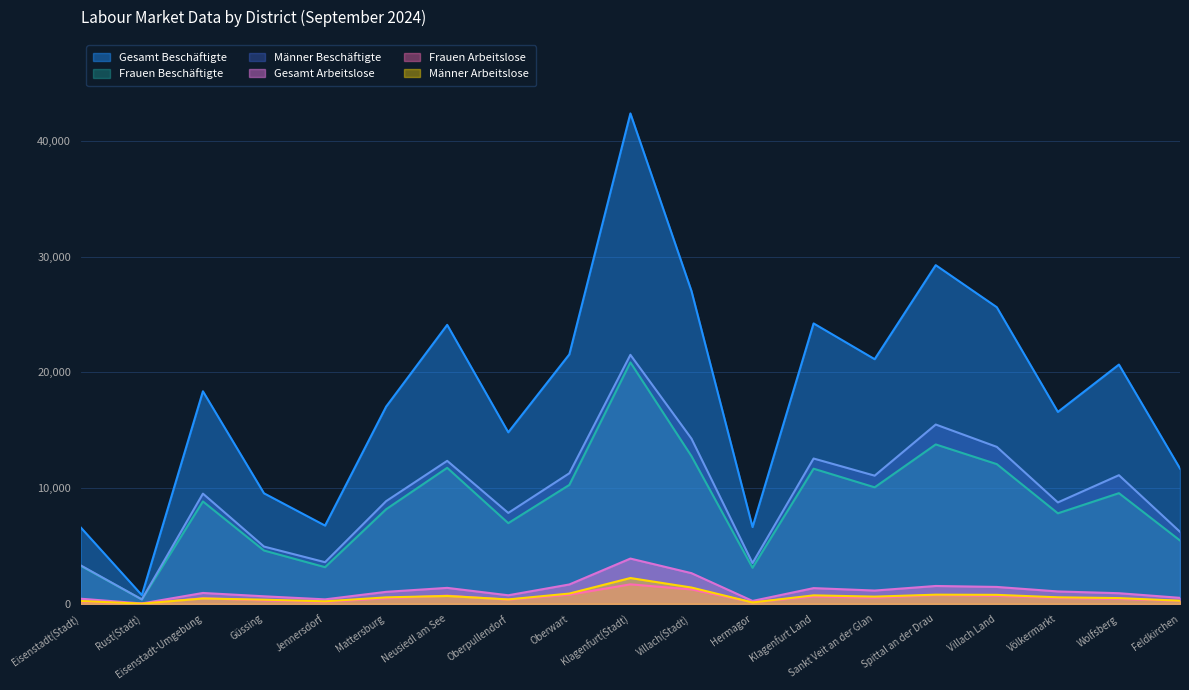

True or false: Frauen Beschäftigte has a value of 11749 at Neusiedl am See.

True